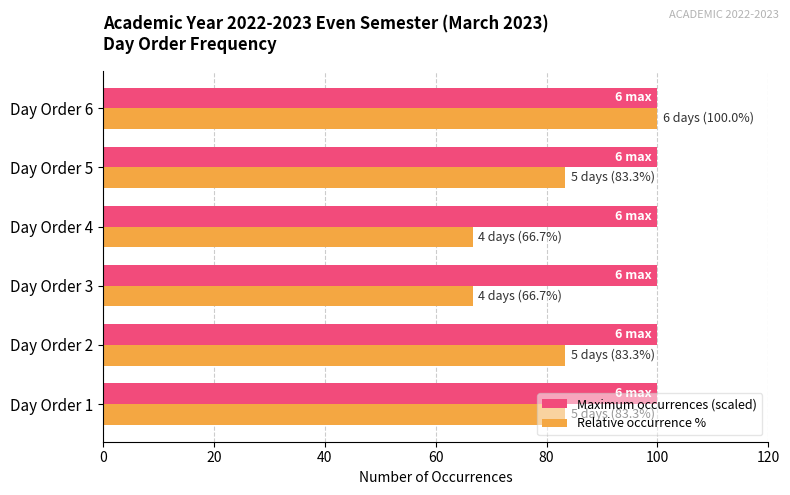

Which series changed the most between Day Order 4 and Day Order 6?

Relative occurrence %